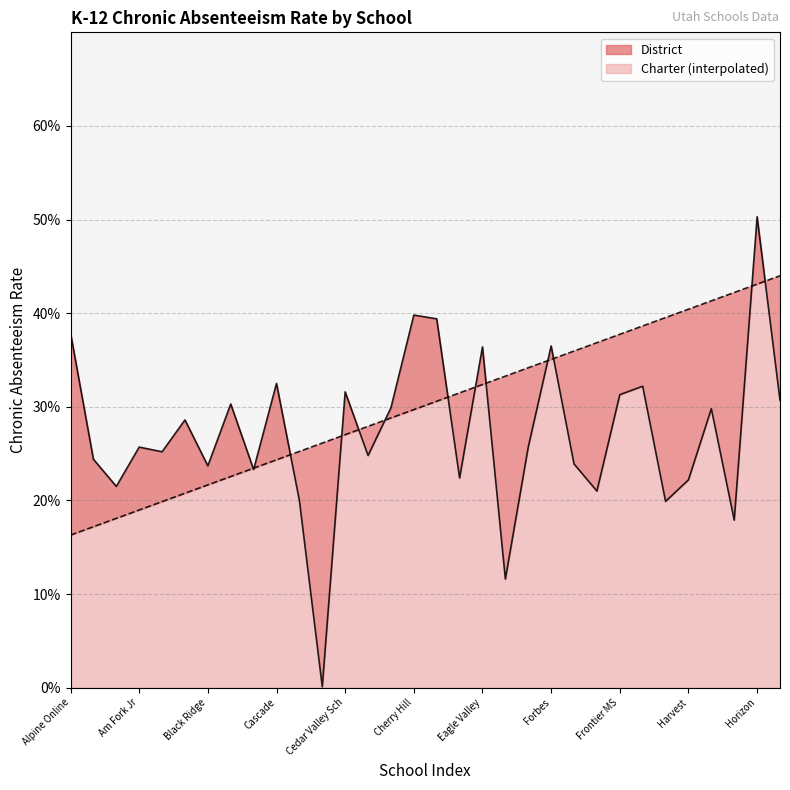

How many interior local valleys (lower than both neighbors) does the data have?

11